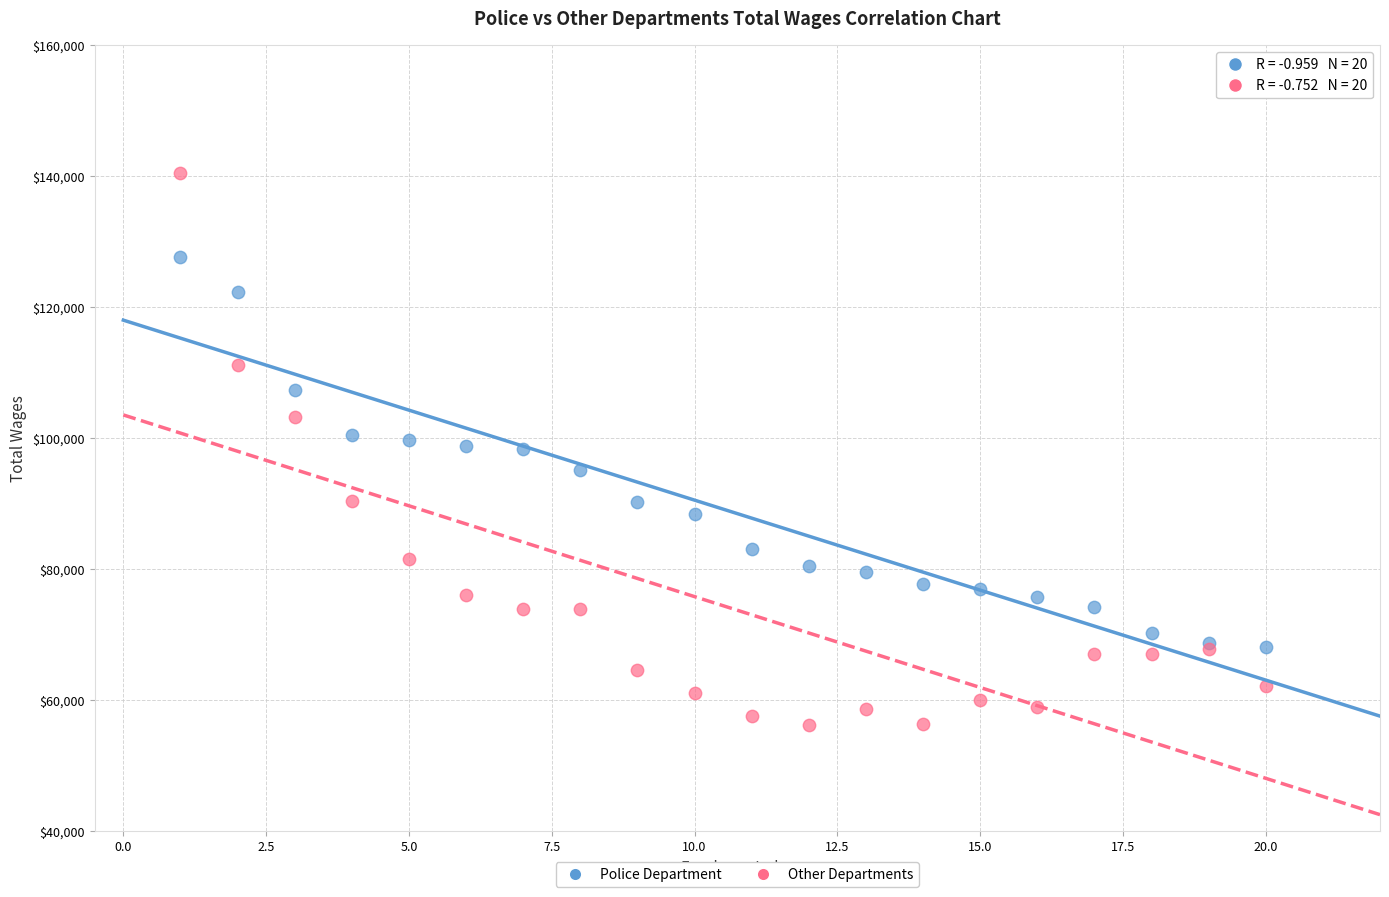

Which series has the largest Y range (max minus min)?

Other Departments